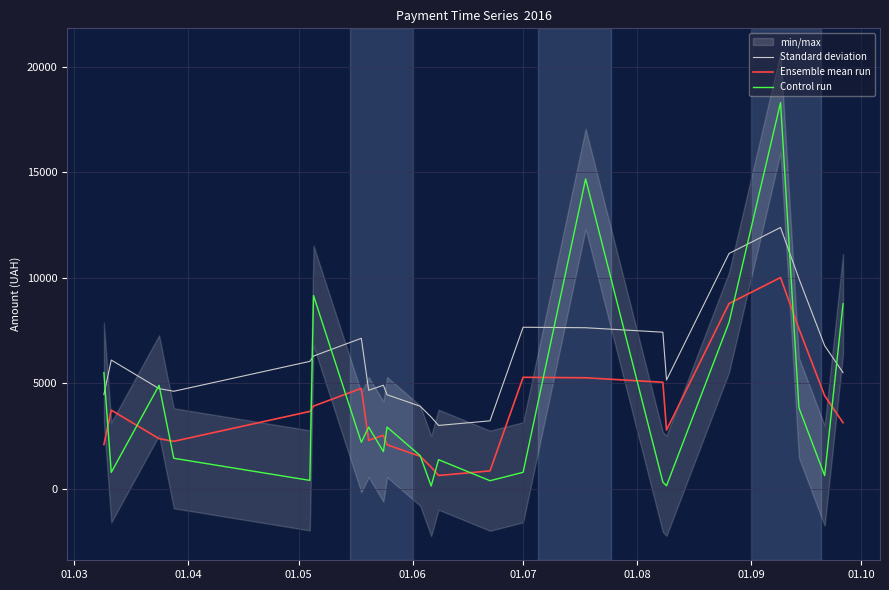

What is the maximum value for Control run?

18309.5